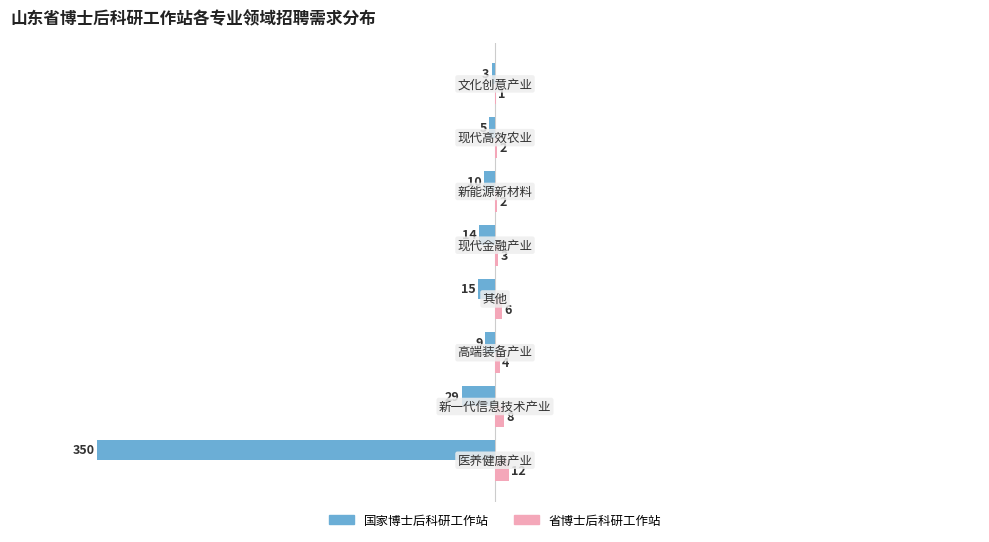

What is the sum of all 国家博士后科研工作站 values?

-435